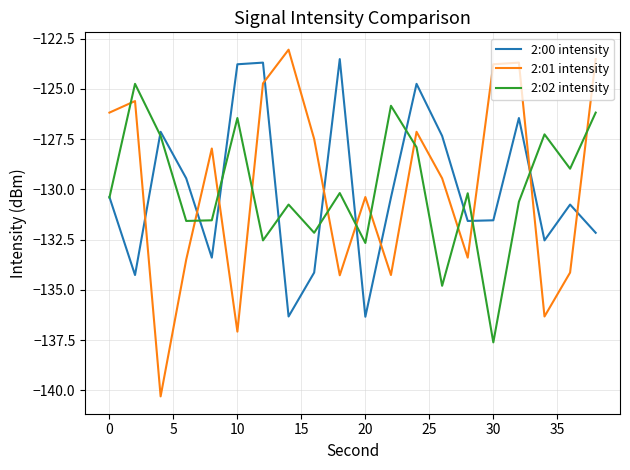

How many intersections are there between 2:00 intensity and 2:01 intensity?

10